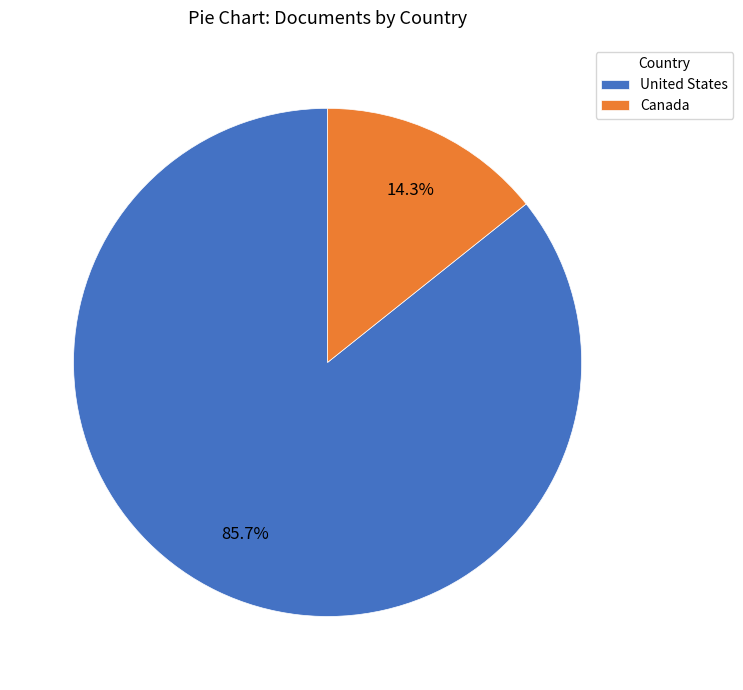

Combined, what portion of the pie is Canada and United States?

100.0%